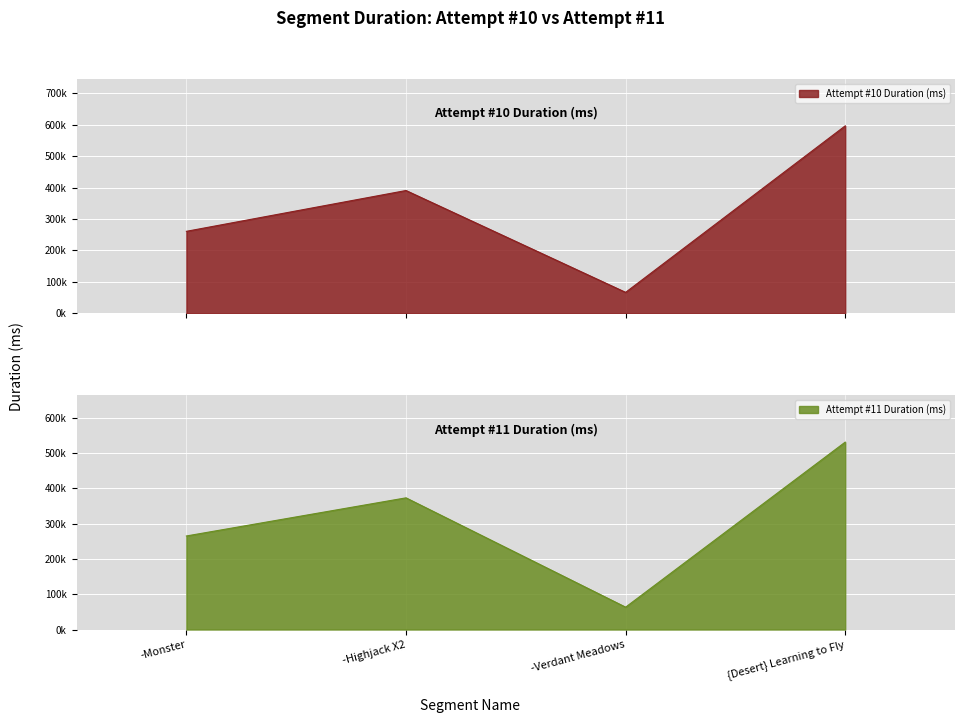

At how many categories does at least one series exceed 551833?

1